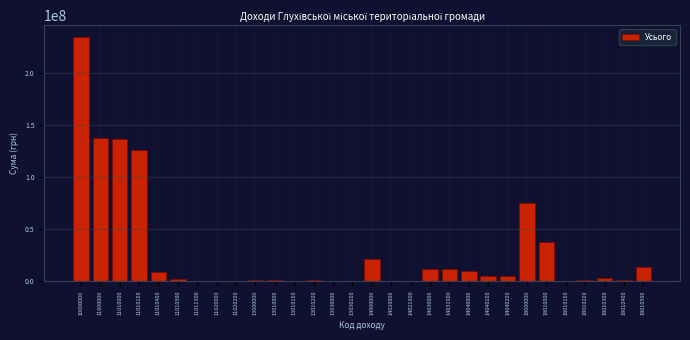

What is the change in value from 11010400 to 18000000?

+65600400